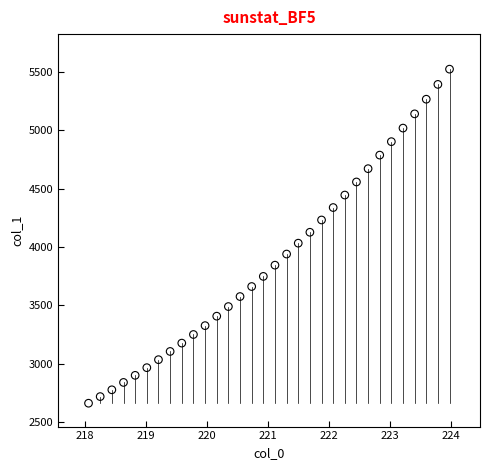

What is the range of Y values (max minus min)?

2859.7